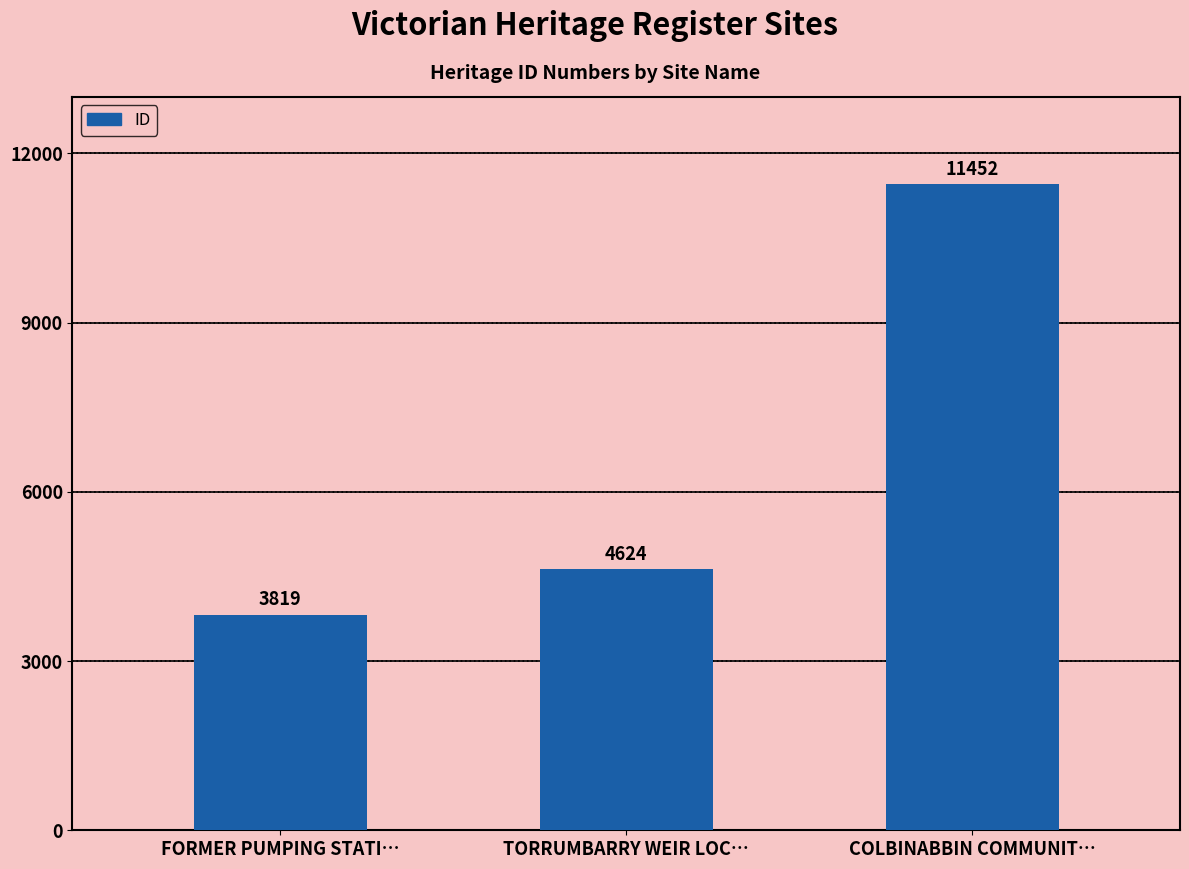

What is the label of the 1st bar from the right?

COLBINABBIN COMMUNIT…